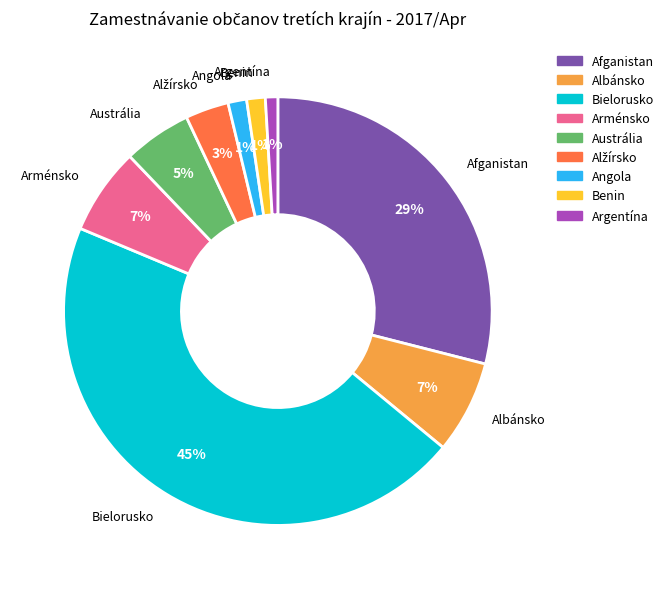

To the nearest percent, what is the average slice percentage?

11%